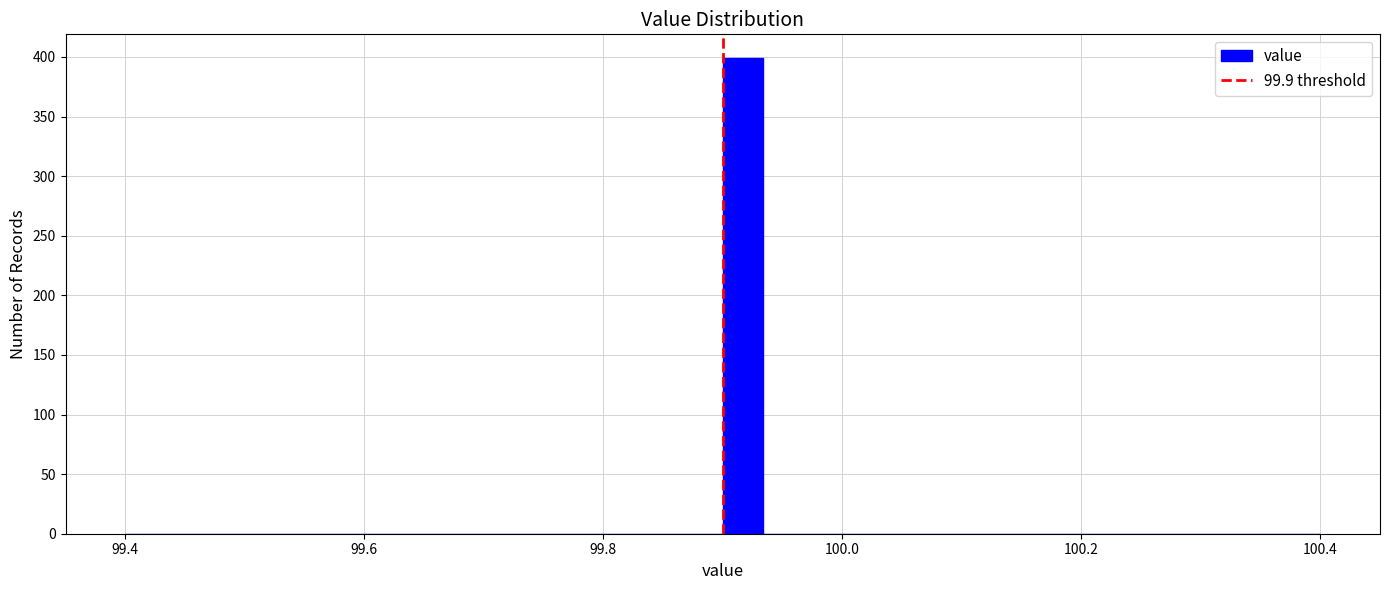

Around what value on the x-axis is the tallest bar? Give the approximate position of its centre, as read against the axis.

99.92